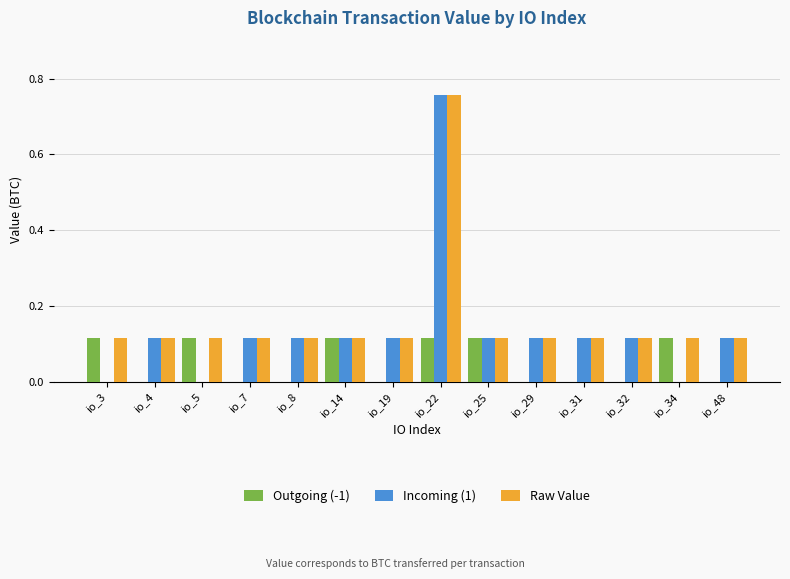

Is the value of Raw Value at io_7 greater than the value of Outgoing (-1) at io_4?

Yes